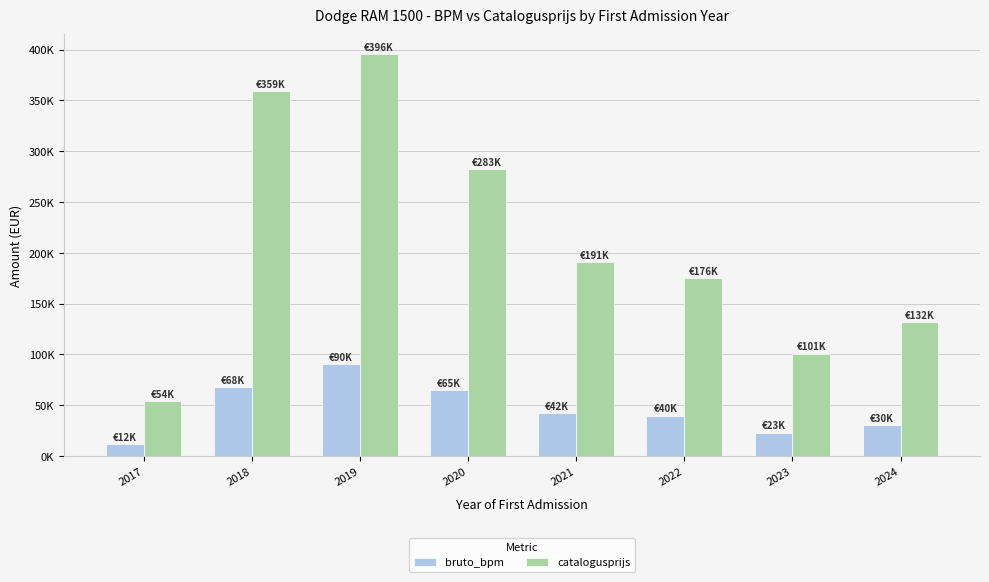

What are all the series names shown in the legend?

bruto_bpm, catalogusprijs